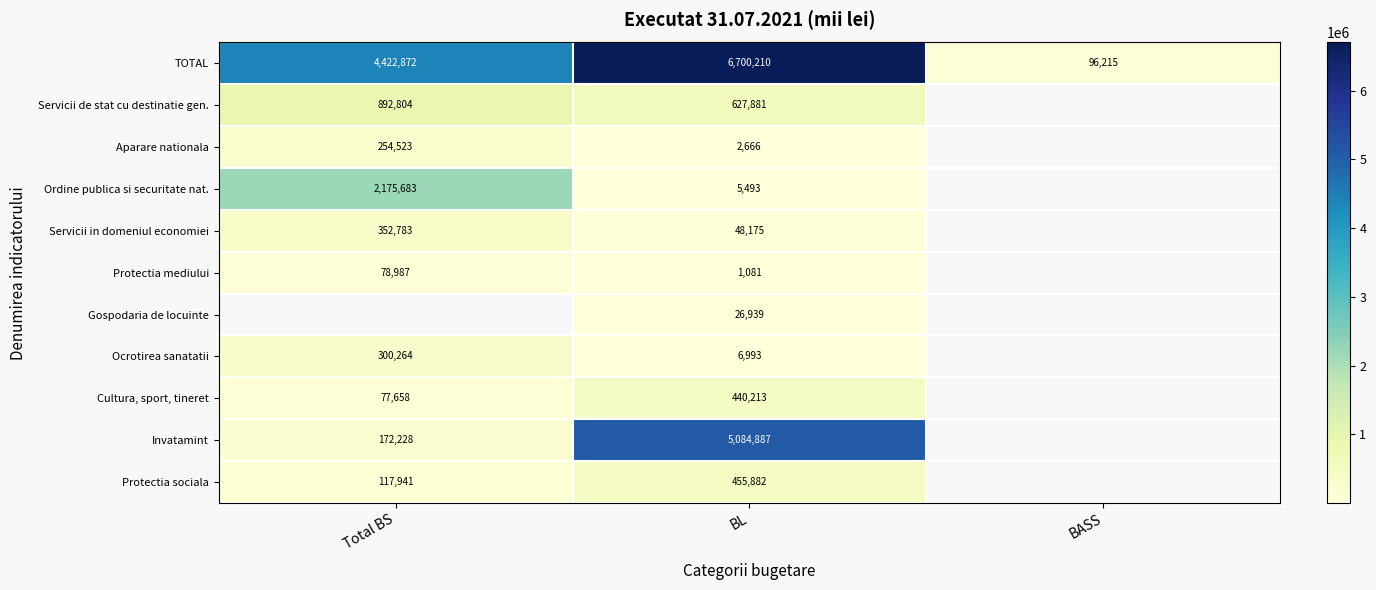

Is it true that Protectia mediului equals 1662.4 at BL?

False